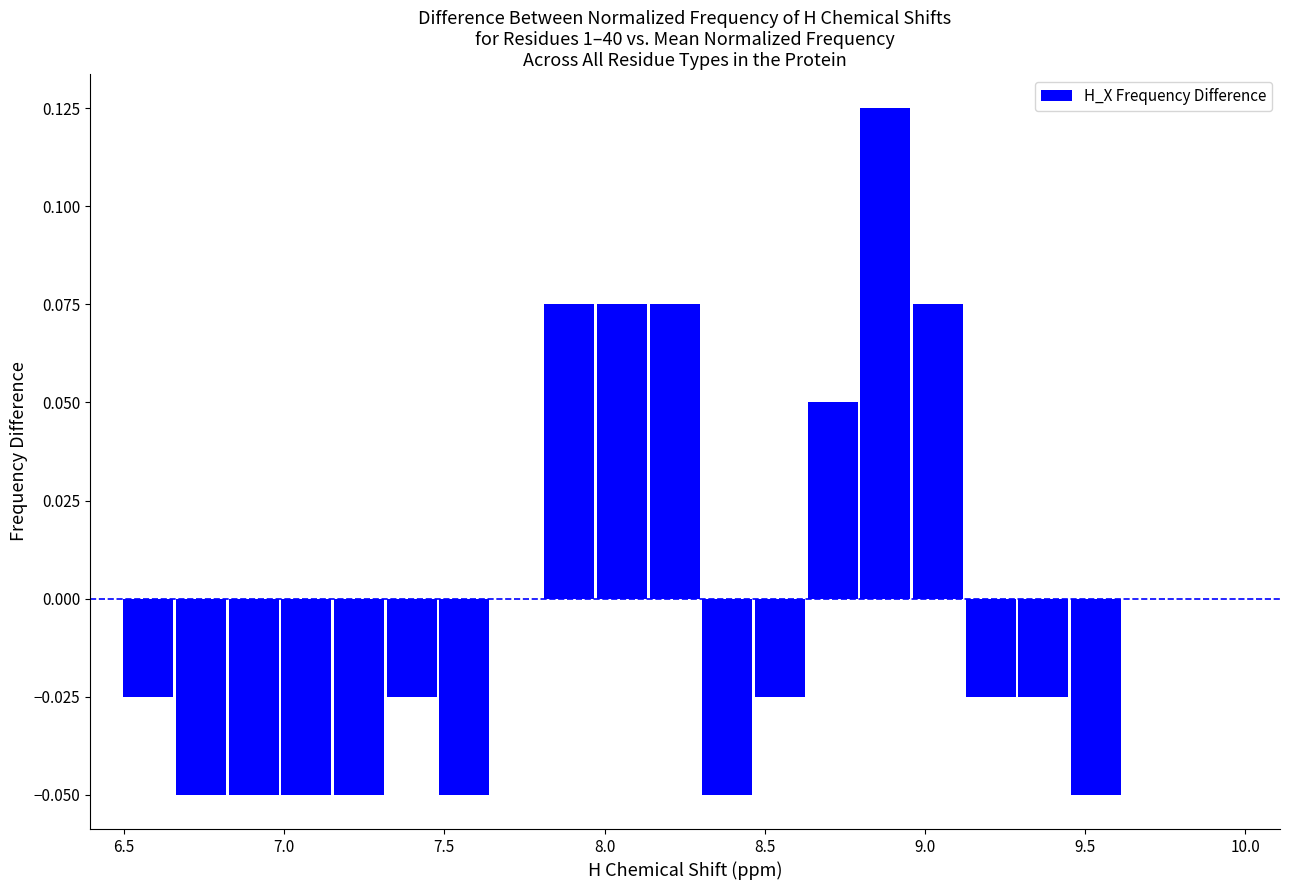

Read against the x-axis, roughly where is the centre of the tallest bar?

8.90